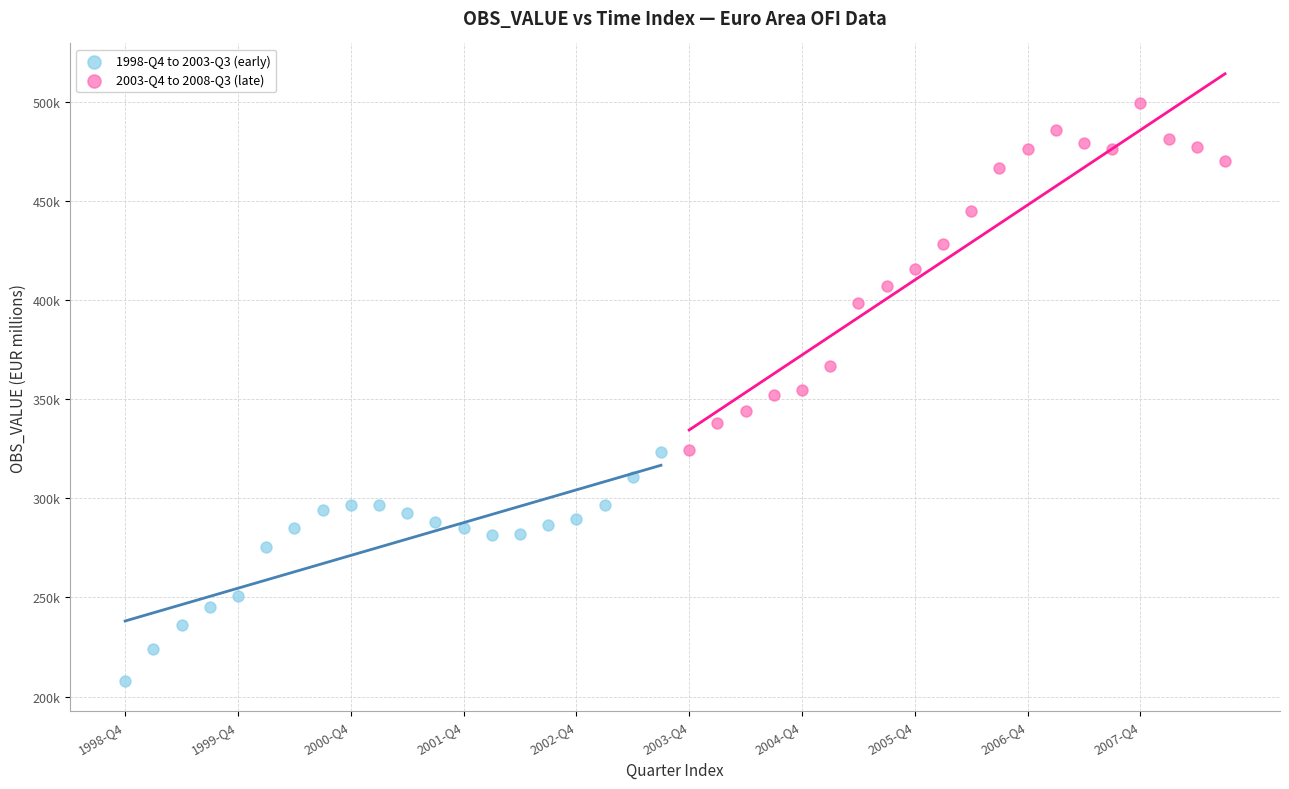

Which series has the widest spread of Y values?

2003-Q4 to 2008-Q3 (late)